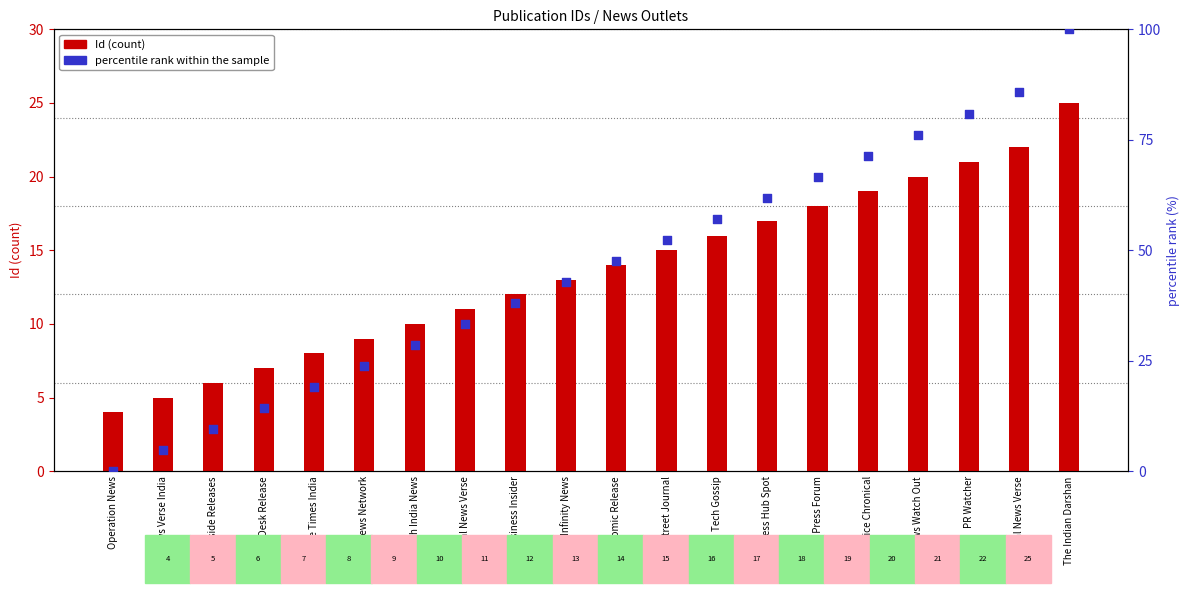

Which series contains the lowest Y value?

percentile rank within the sample